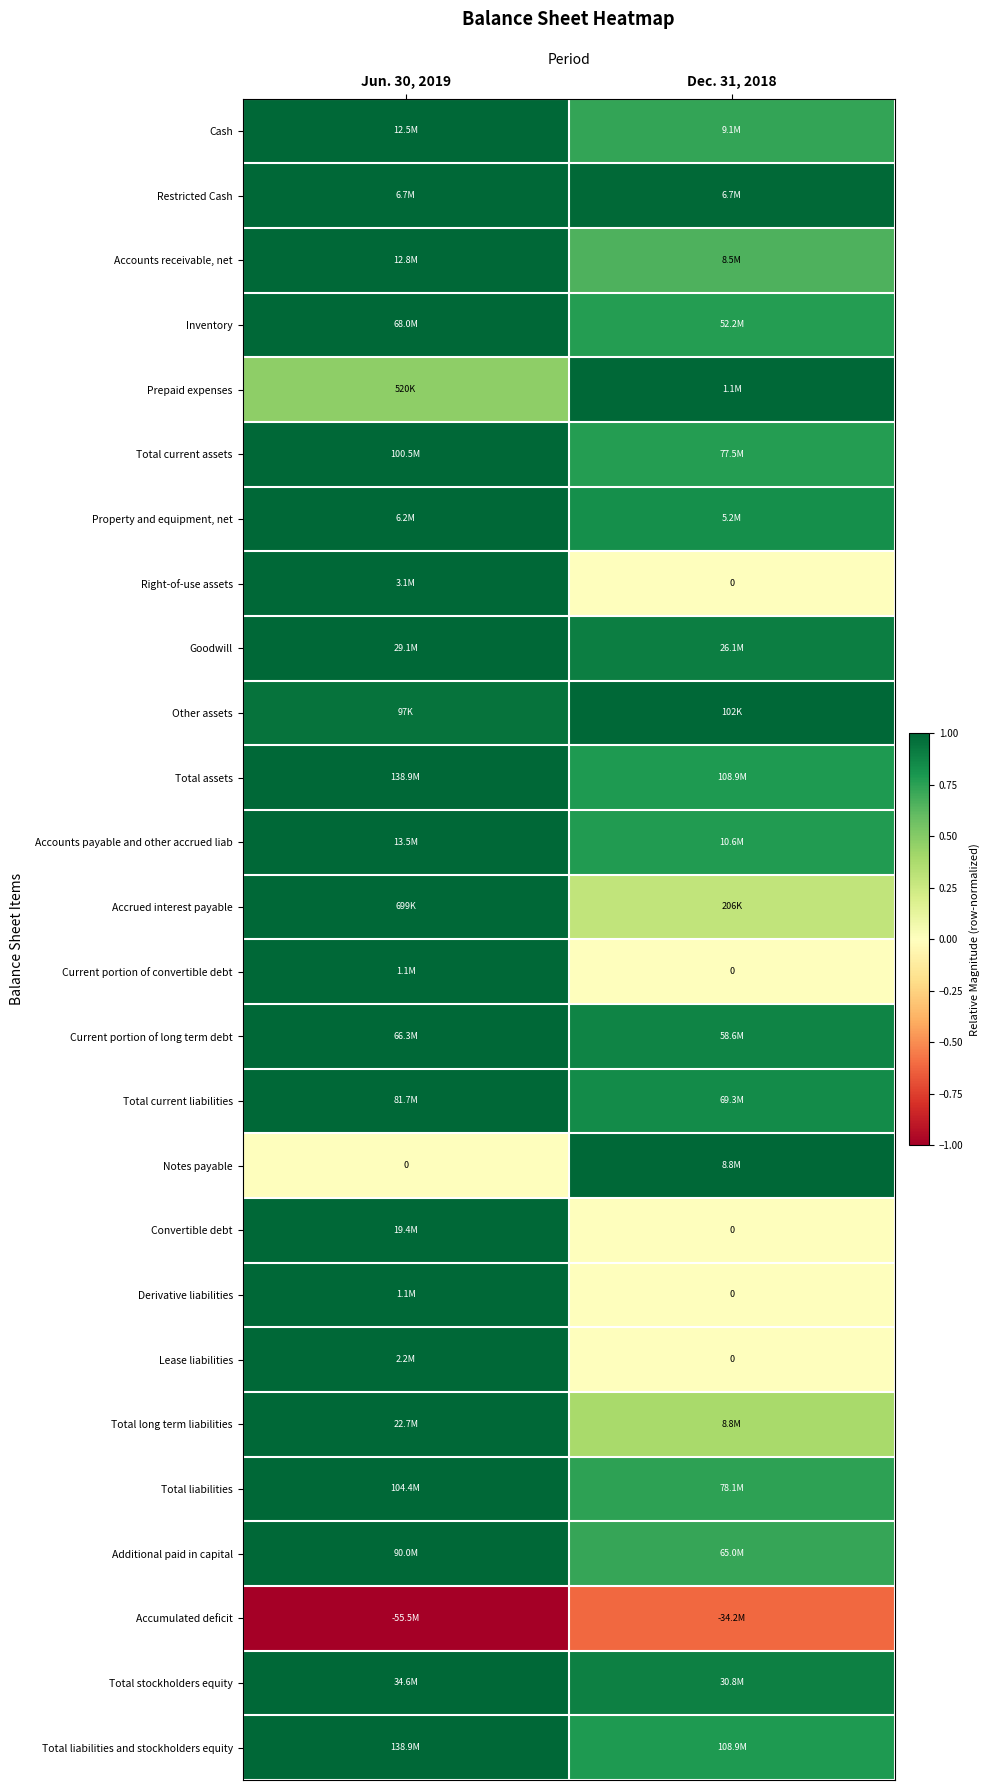

Rank the series at Dec. 31, 2018 from lowest to highest value.

Accumulated deficit, Right-of-use assets, Current portion of convertible debt, Convertible debt, Derivative liabilities, Lease liabilities, Accrued interest payable, Total long term liabilities, Accounts receivable, net, Additional paid in capital, Cash, Total liabilities, Inventory, Total current assets, Accounts payable and other accrued liab, Total assets, Total liabilities and stockholders equity, Property and equipment, net, Total current liabilities, Current portion of long term debt, Total stockholders equity, Goodwill, Restricted Cash, Prepaid expenses, Other assets, Notes payable